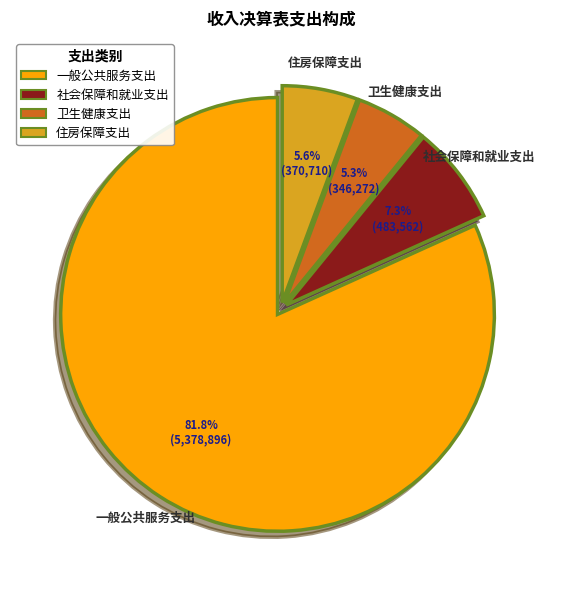

Is 住房保障支出 the majority of the pie?

No